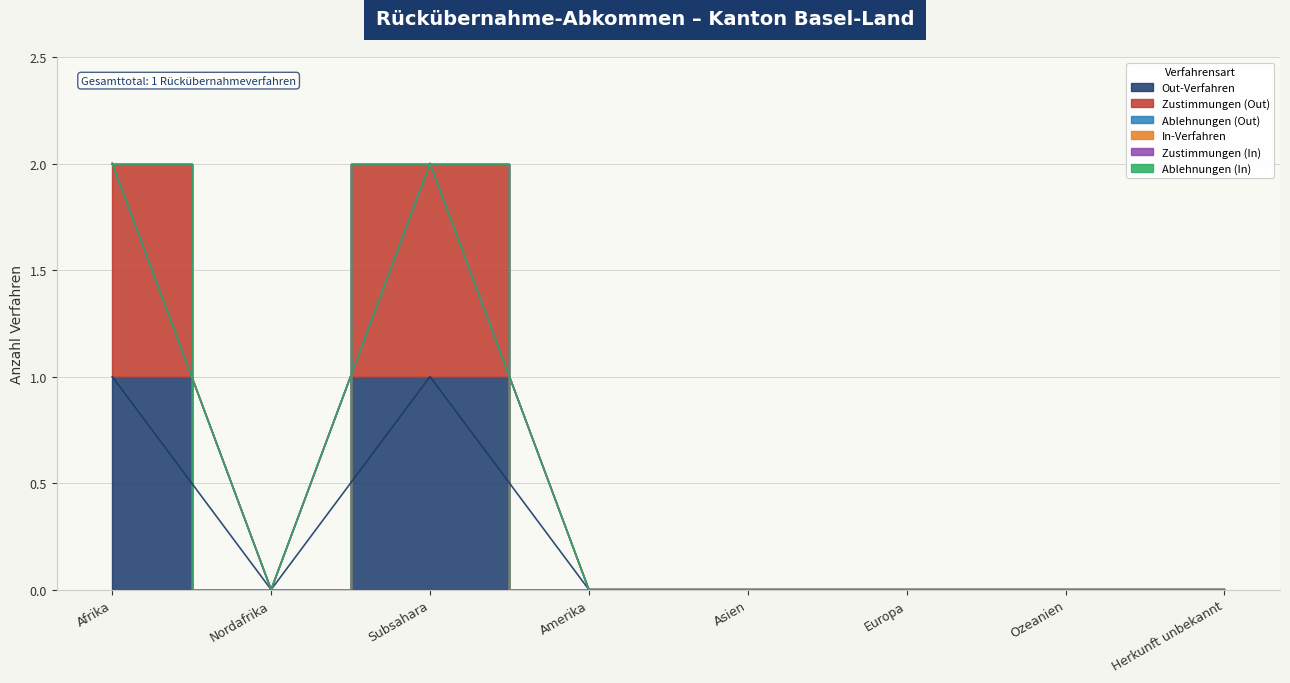

Which series has the largest range (max minus min)?

Out-Verfahren